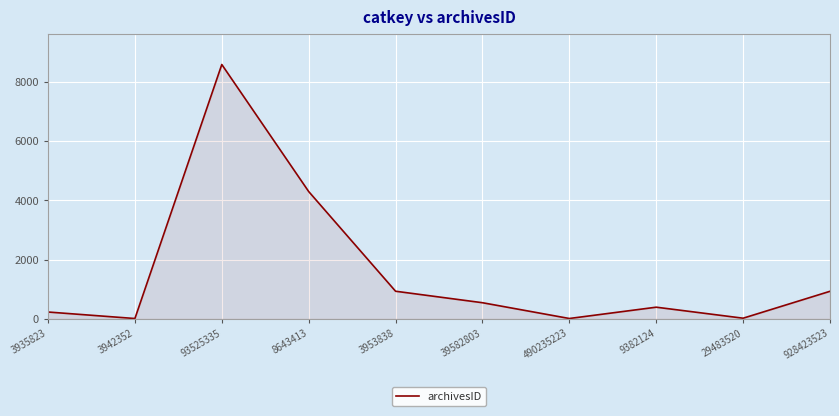

What is the maximum value shown in the chart?

8593